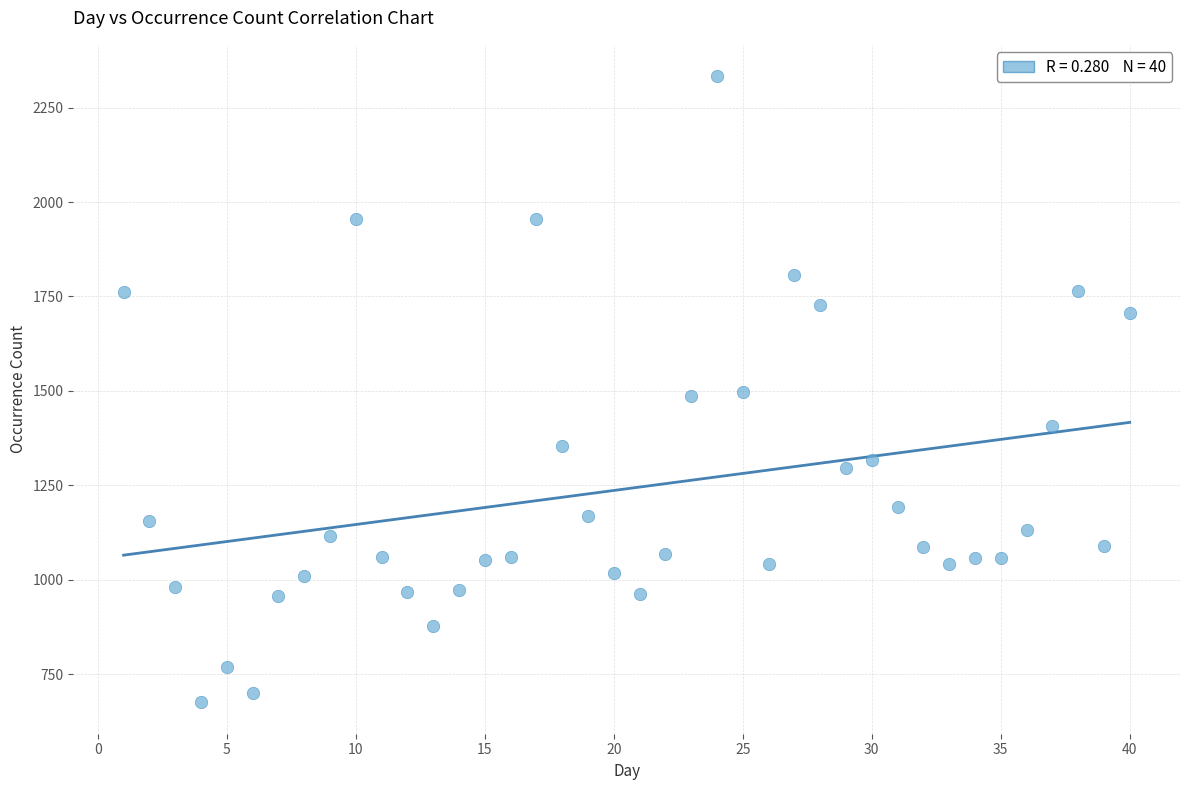

What is the range of X values (max minus min)?

39